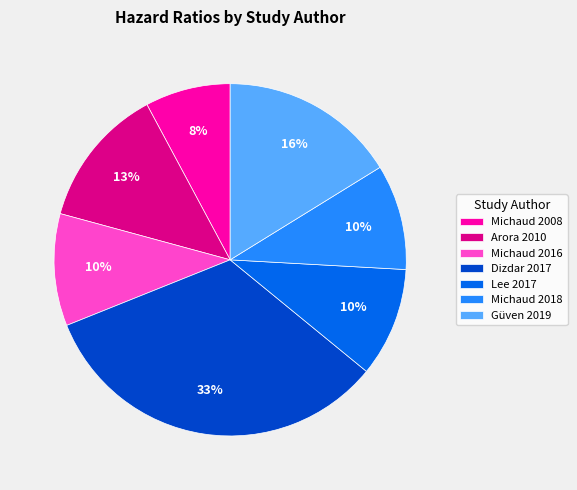

To the nearest percent, what portion does Arora 2010 represent?

13%